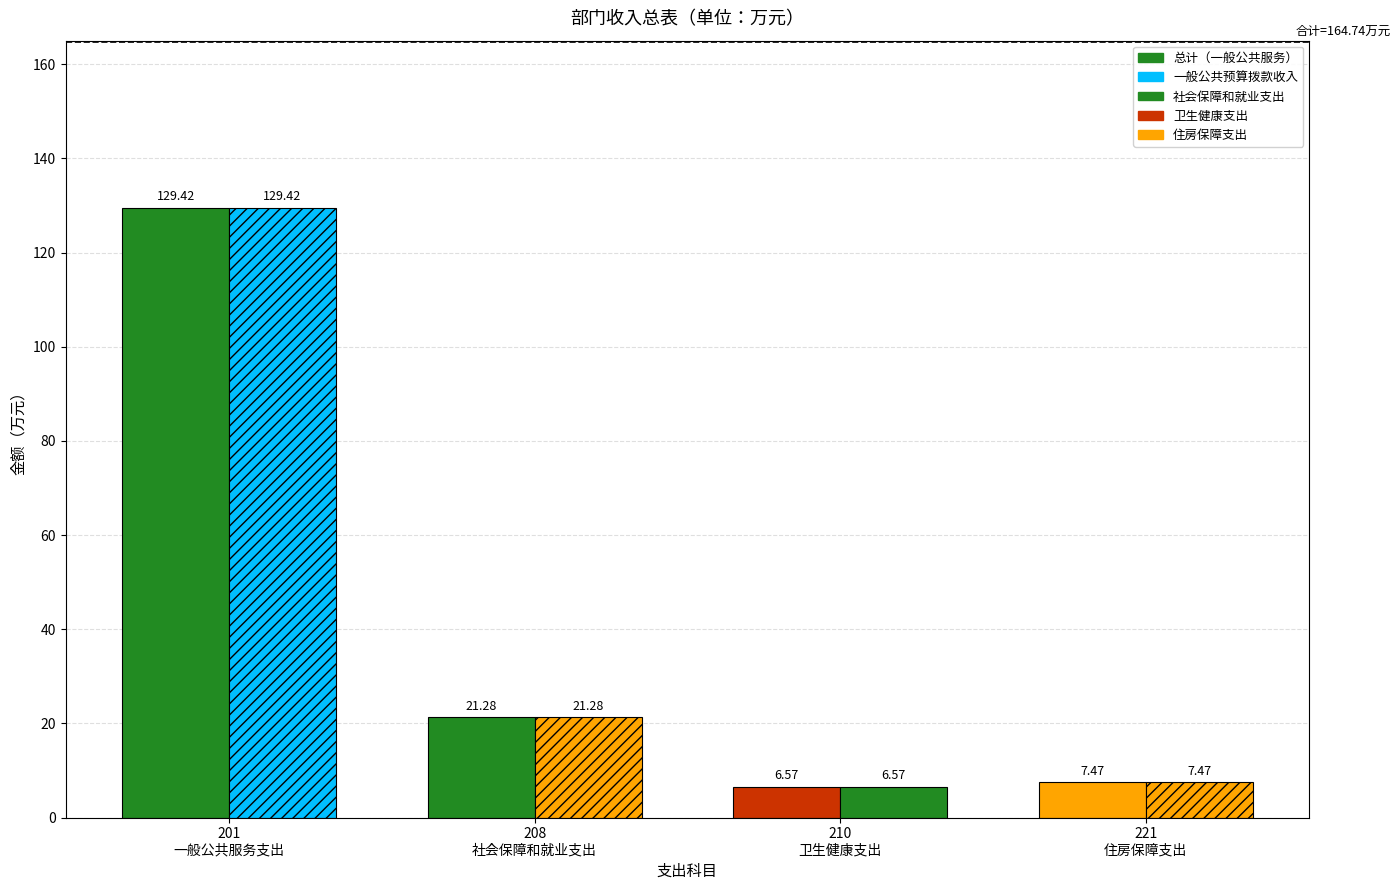

How many data points in 总计 are above 21?

2